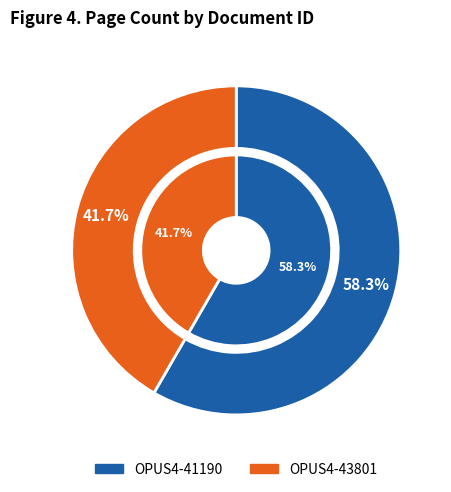

What percentage is NOT represented by OPUS4-41190?

41.7%